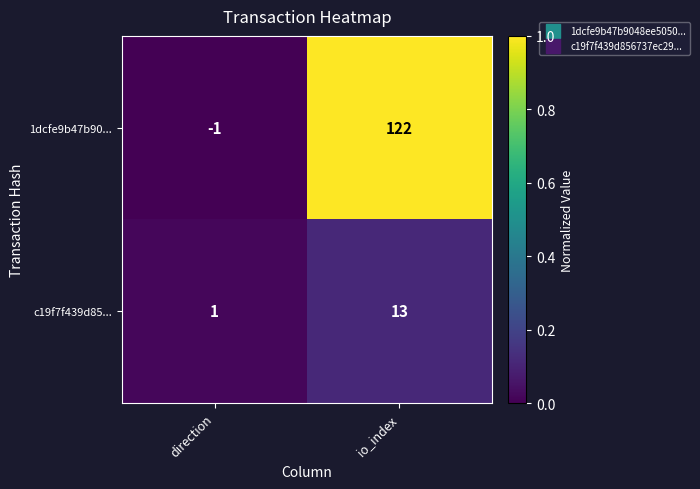

The value of 1dcfe9b47b90... at io_index is 122. True or false?

True